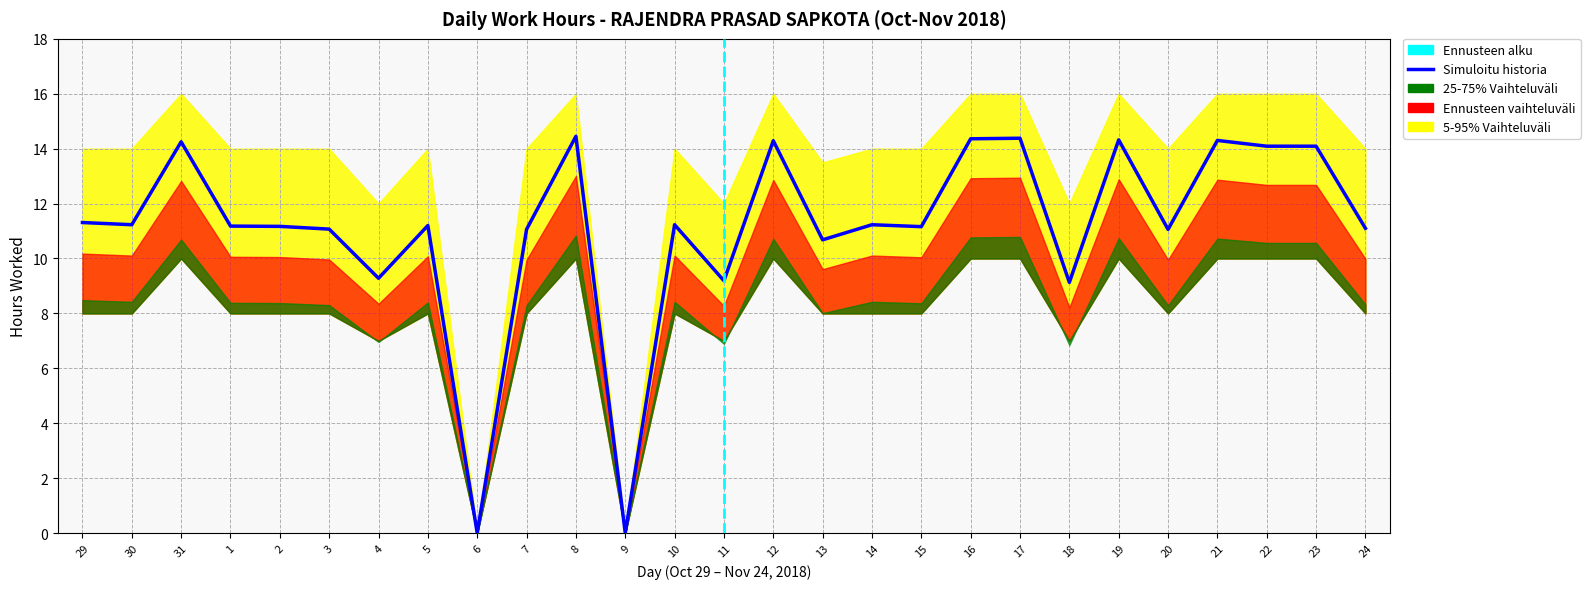

At which label does Simuloitu historia reach its peak?

8